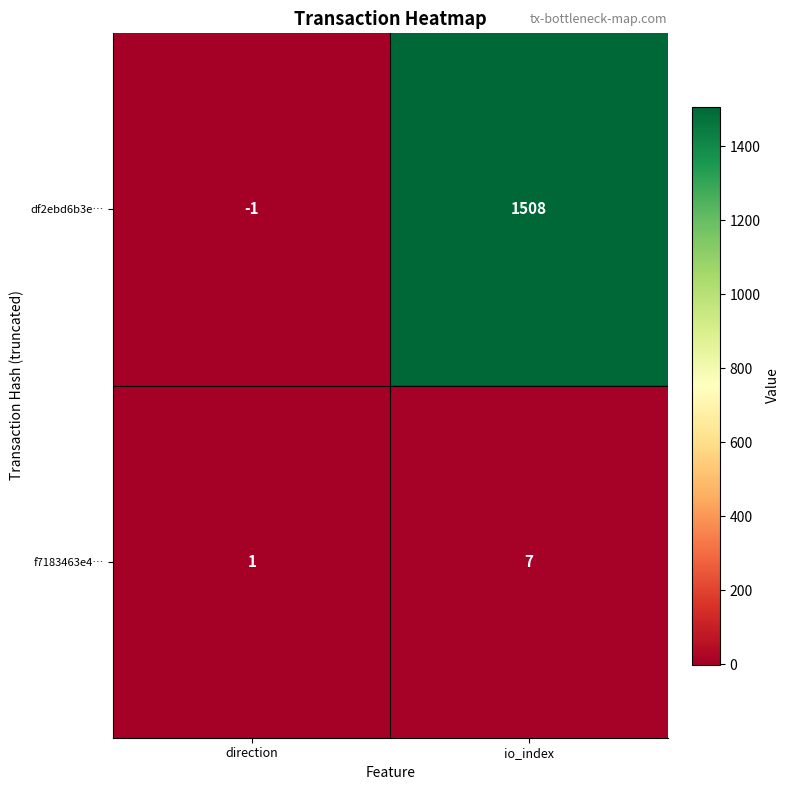

Reading left to right, extract all data points from this chart.

df2ebd6b3e…: direction=-1	io_index=1508
f7183463e4…: direction=1	io_index=7